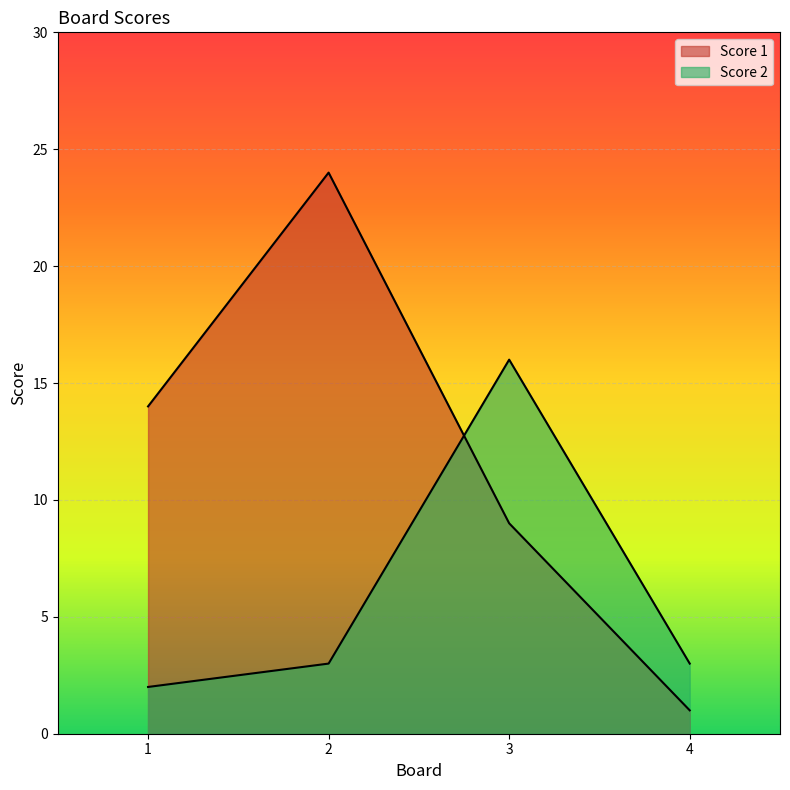

Between which two adjacent categories do Score 1 and Score 2 first intersect?

2 and 3